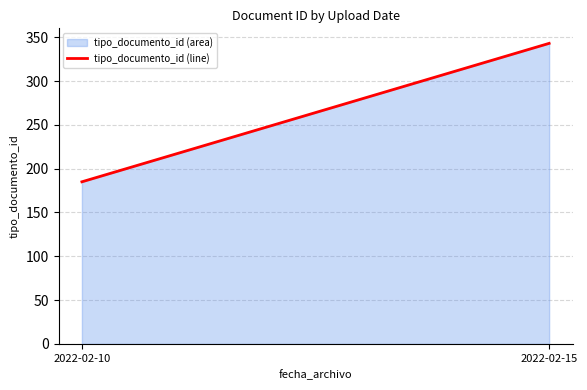

Is it true that the value at 6 is 220?

True